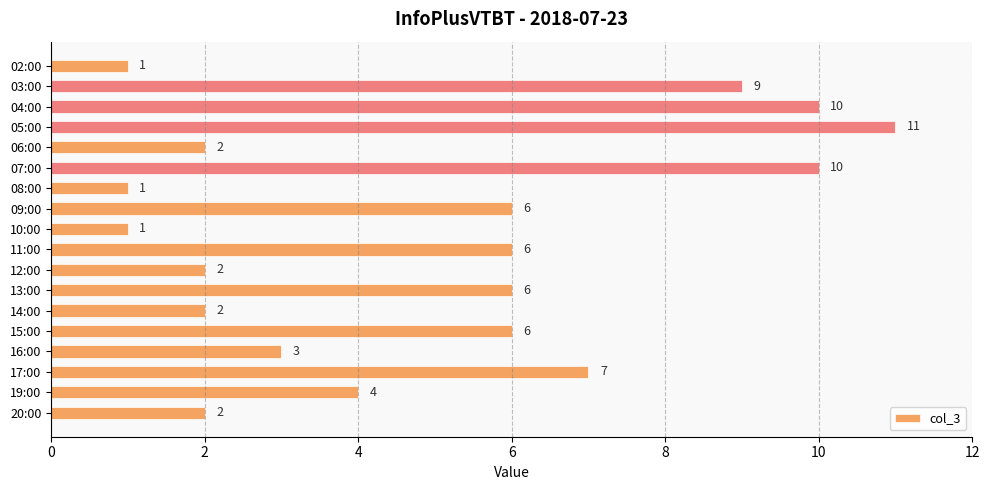

Count the values in the range 2 to 7.

11